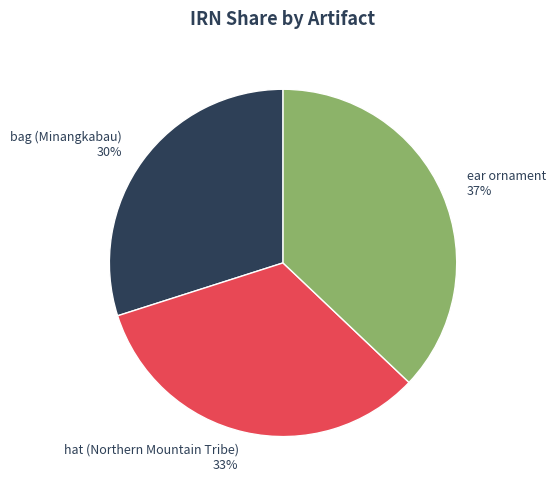

Between ear ornament and bag (Minangkabau), which is larger?

ear ornament